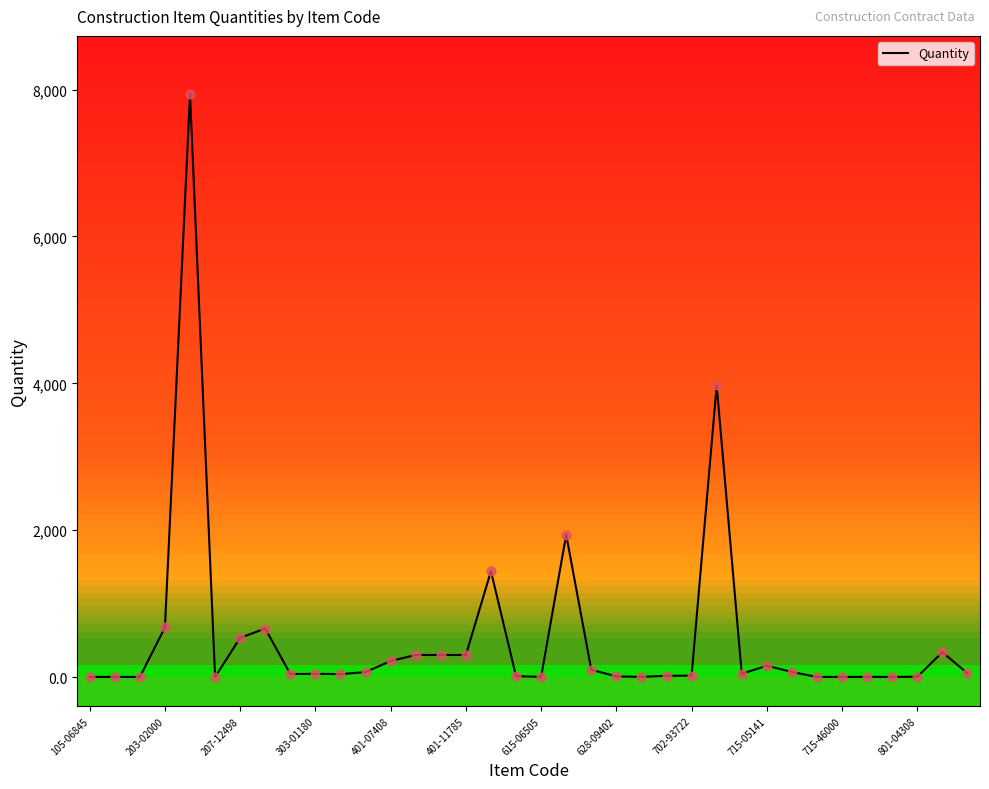

What is the greatest value displayed?

7938.0